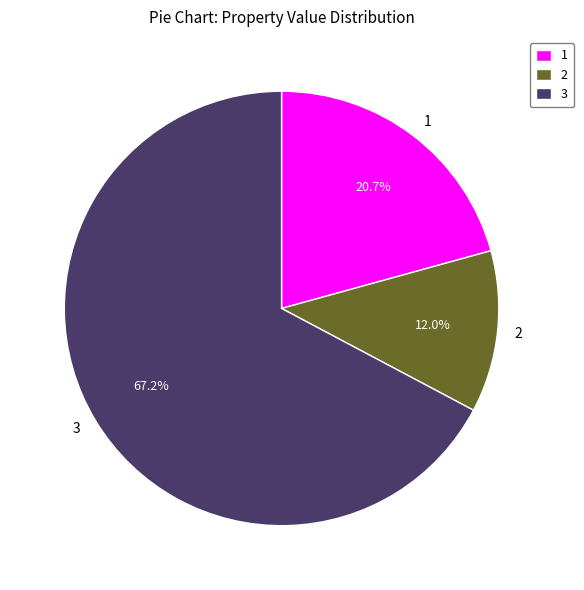

Count the number of slices in the pie.

3